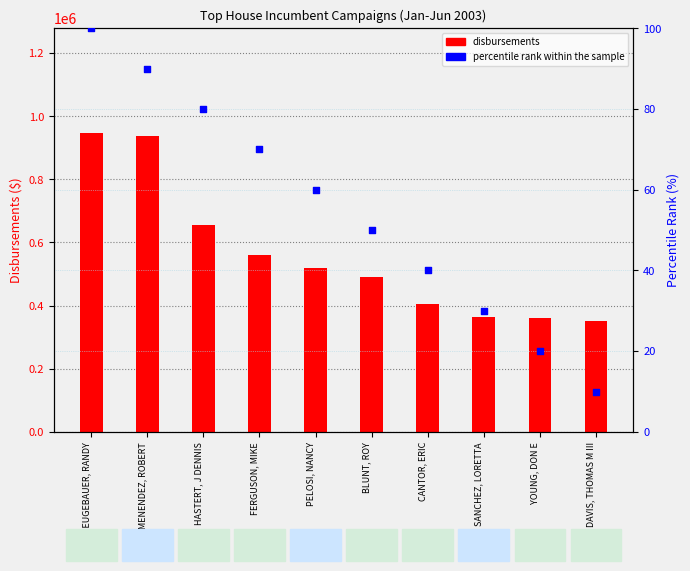

What are all the series names shown in the legend?

disbursements, percentile rank within the sample